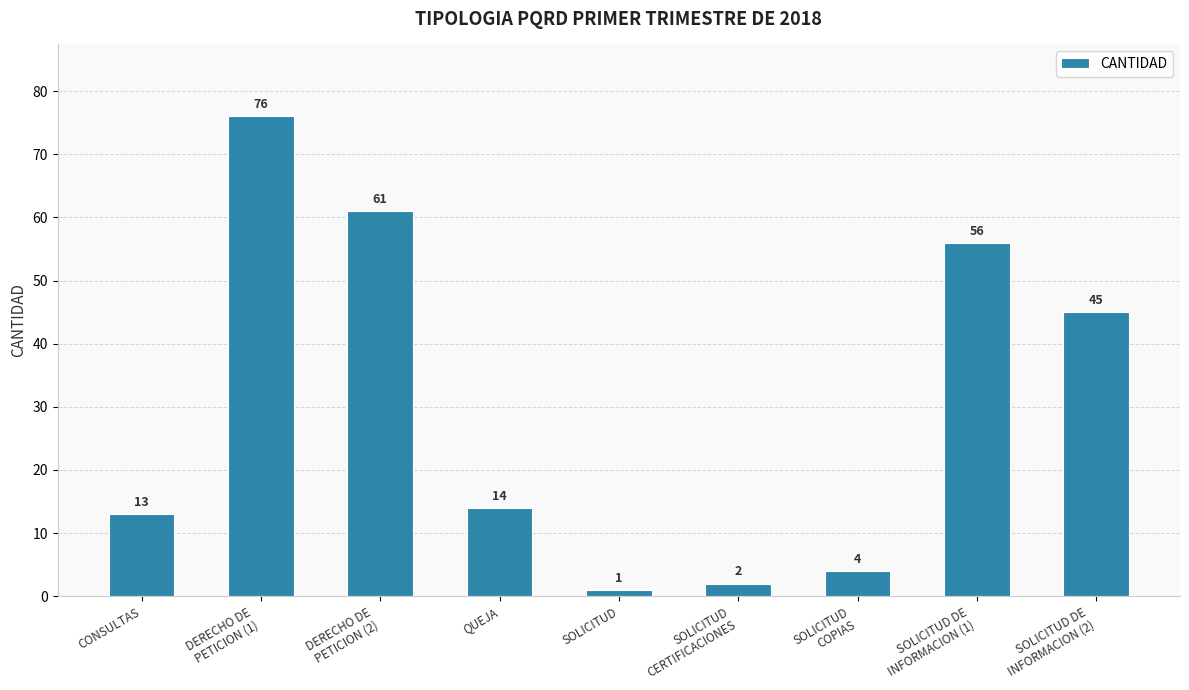

Reading right to left, transcribe all the data shown in this chart.

45	56	4	2	1	14	61	76	13